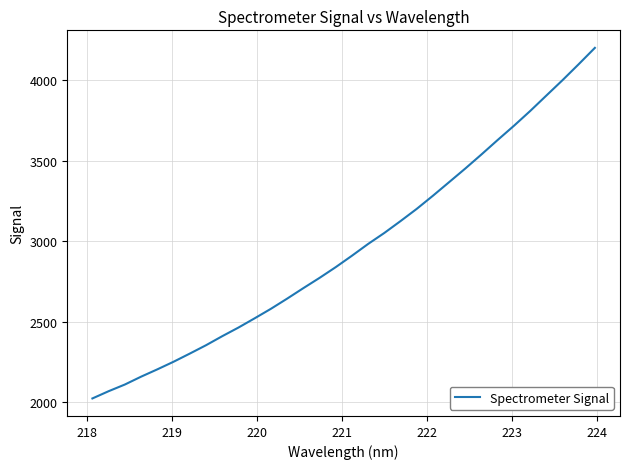

What is the average value?

2959.2